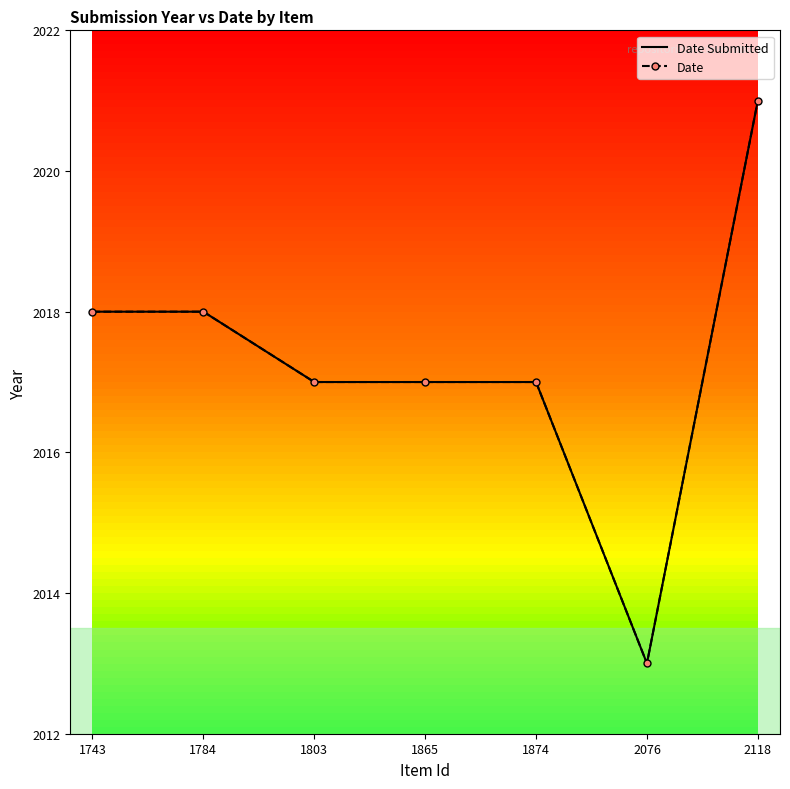

True or false: Date has more than 1 points higher than both neighbors.

False